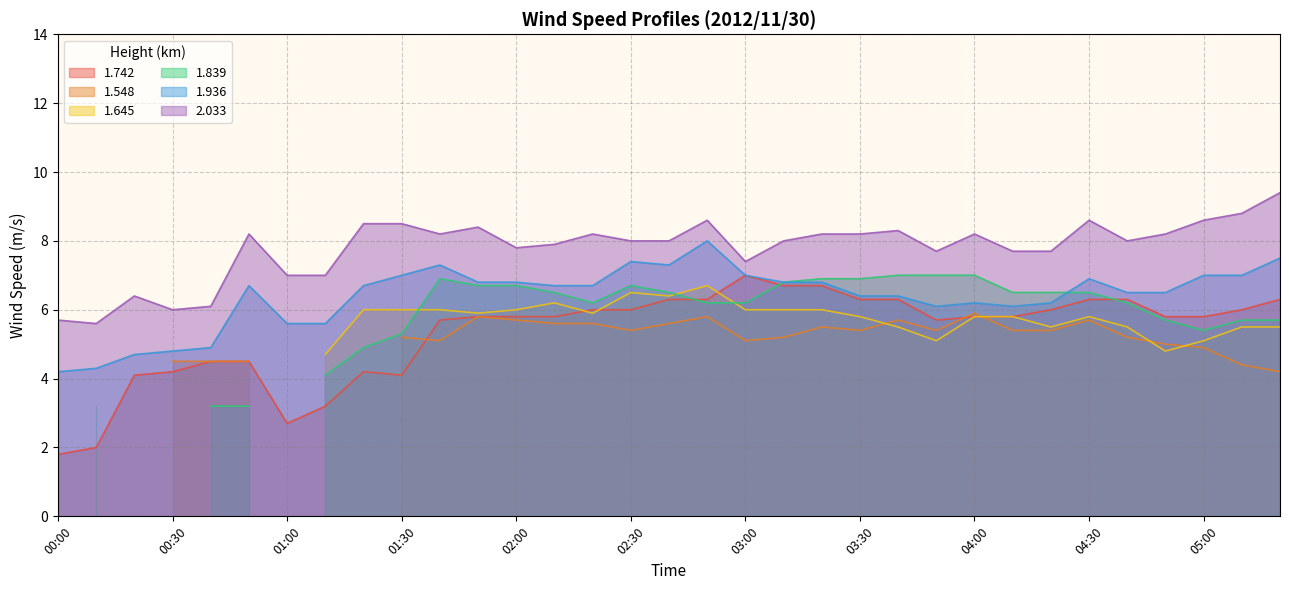

List the labels in order of 1.742 value, smallest first.

00:00, 00:10, 01:00, 01:10, 00:20, 01:30, 00:30, 01:20, 00:40, 00:50, 01:40, 03:50, 01:50, 02:00, 02:10, 04:00, 04:10, 04:50, 05:00, 02:20, 02:30, 04:20, 05:10, 02:40, 02:50, 03:30, 03:40, 04:30, 04:40, 05:20, 03:10, 03:20, 03:00